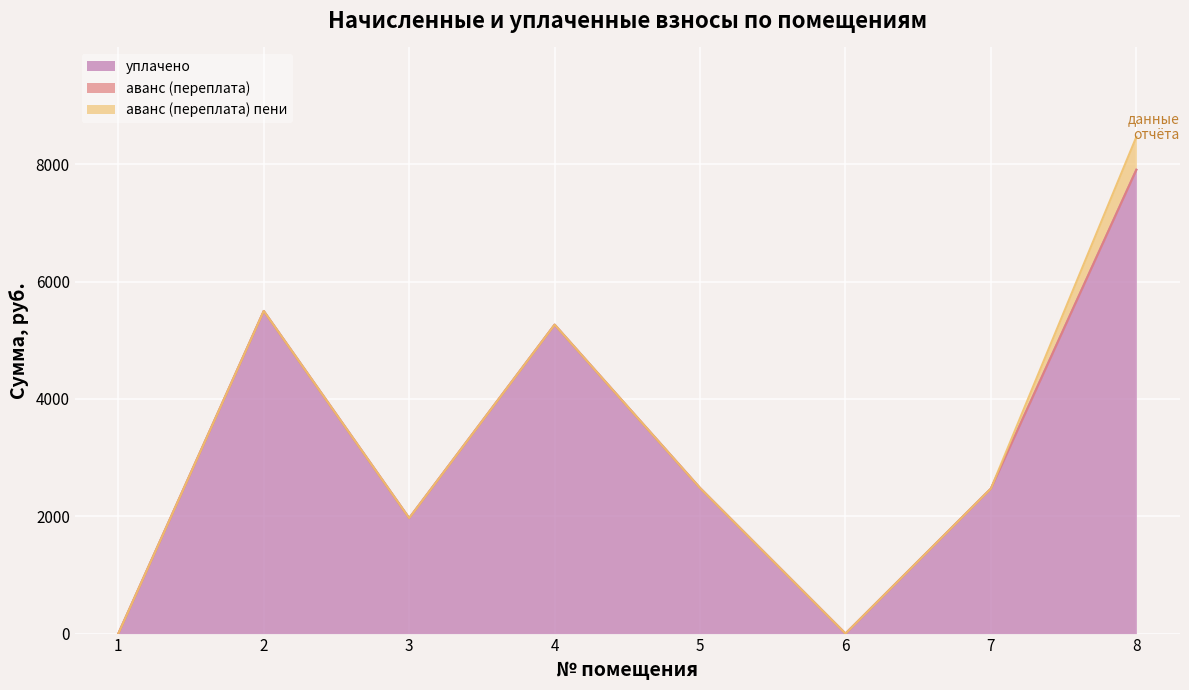

True or false: аванс (переплата) пени and уплачено intersect in this chart.

False